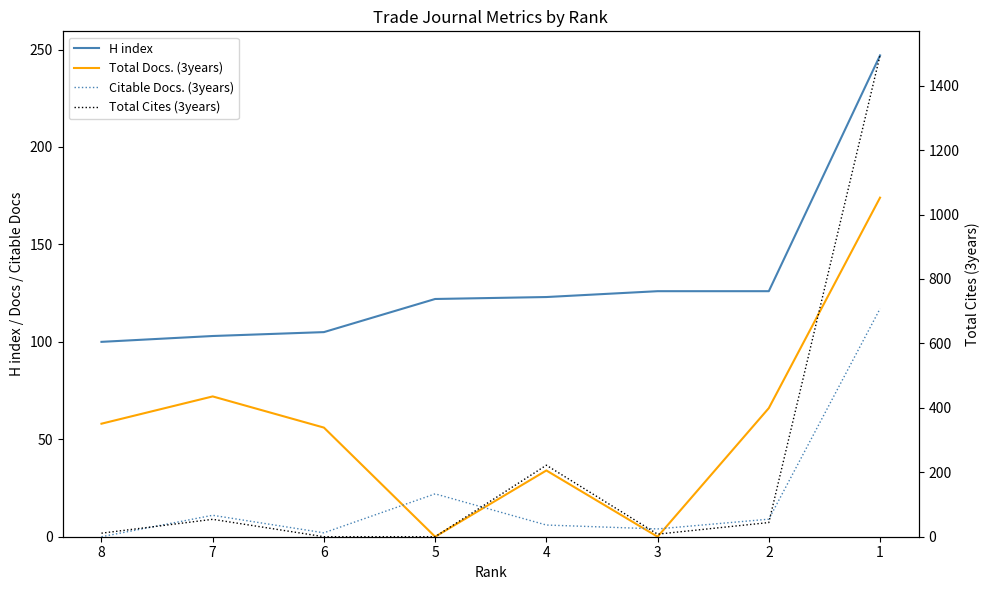

Reading left to right, extract all data points from this chart.

H index: 100	103	105	122	123	126	126	247
Total Docs. (3years): 58	72	56	0	34	0	66	174
Citable Docs. (3years): 0	11	2	22	6	4	9	117
Total Cites (3years): 11	54	0	0	222	8	44	1494